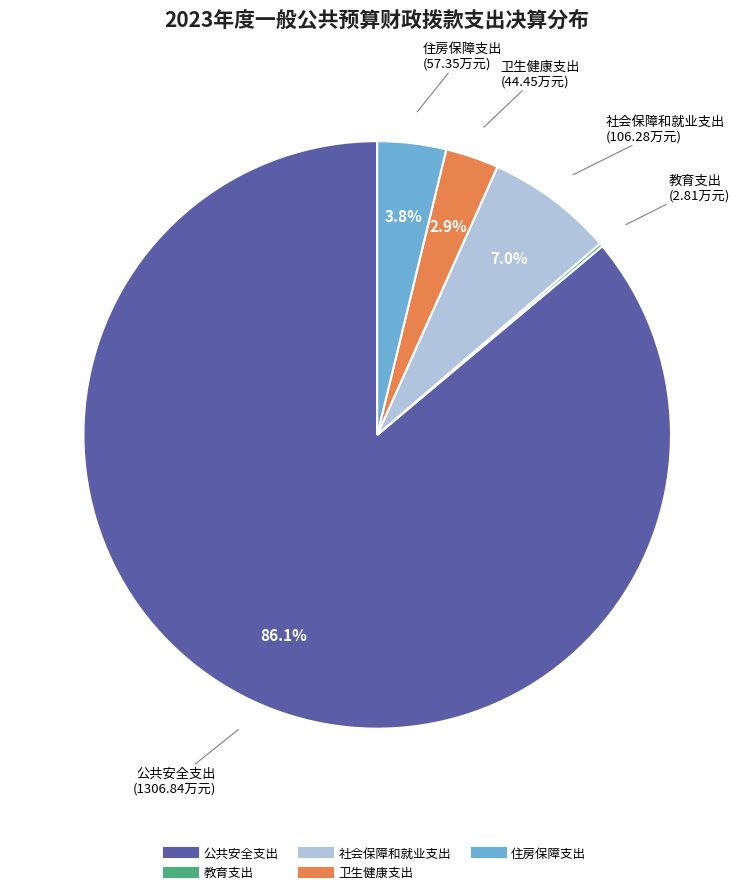

Which slice represents more than half of the pie?

公共安全支出